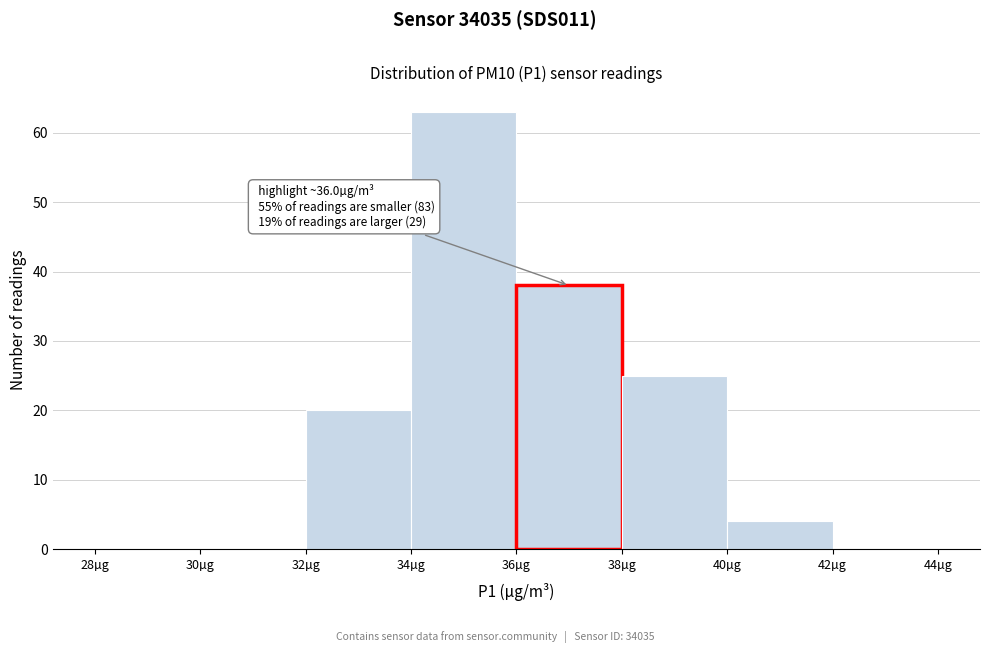

Which range on the x-axis has the tallest bar?

34 to 36